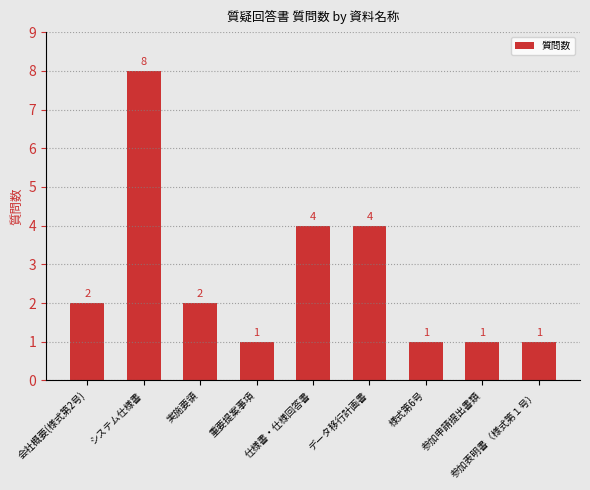

What is the difference between the maximum and minimum values?

7